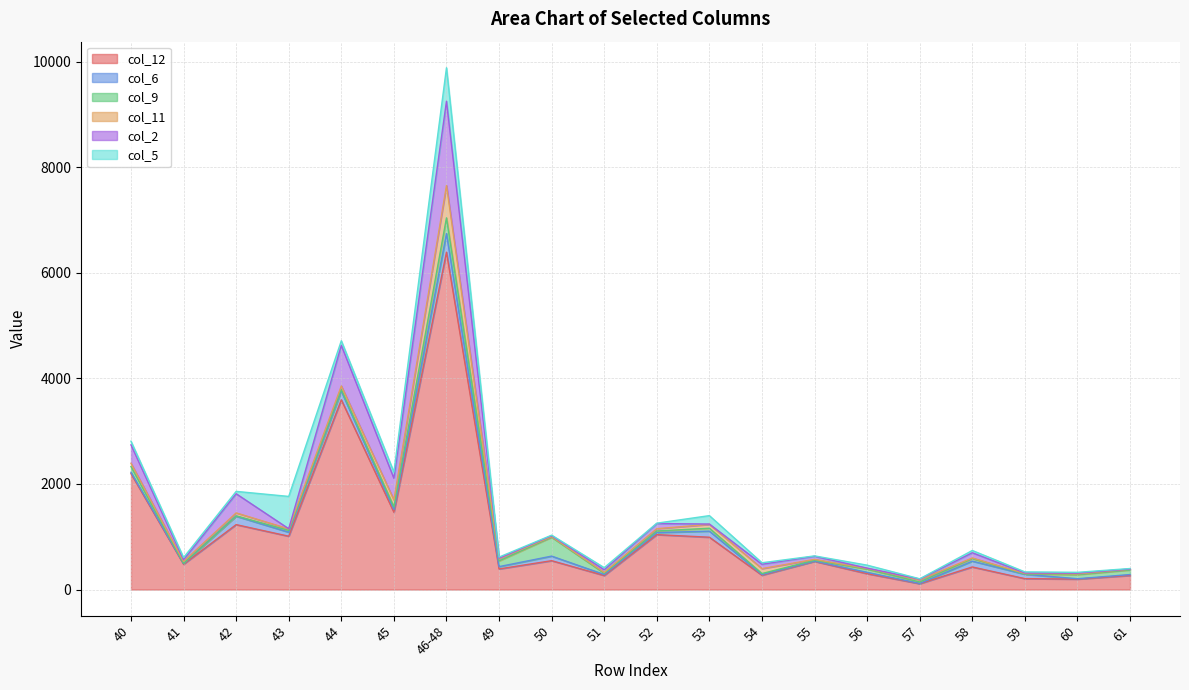

What position from the right is 54?

8